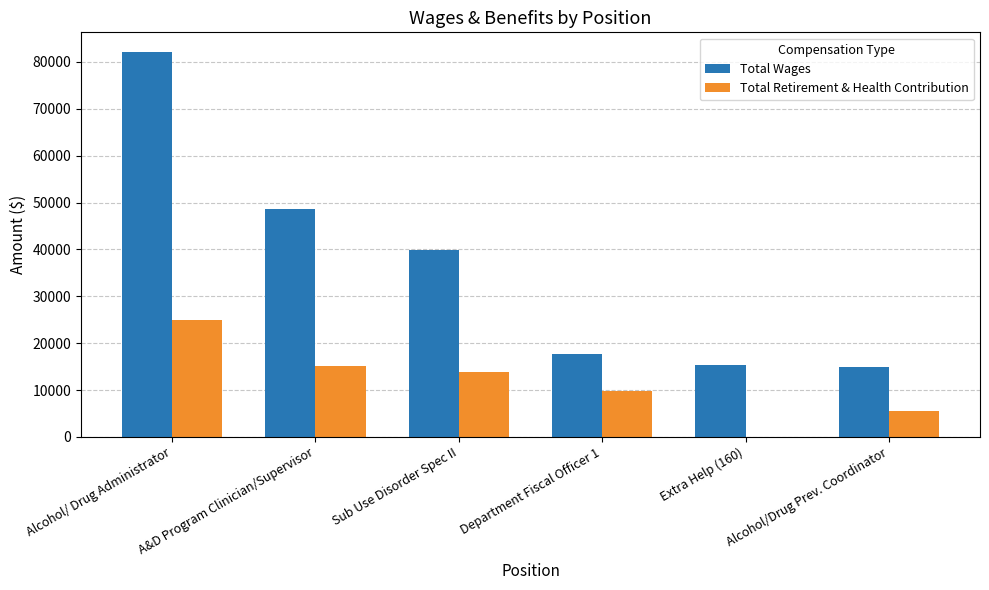

At which category is the sum across all series the highest?

Alcohol/ Drug Administrator